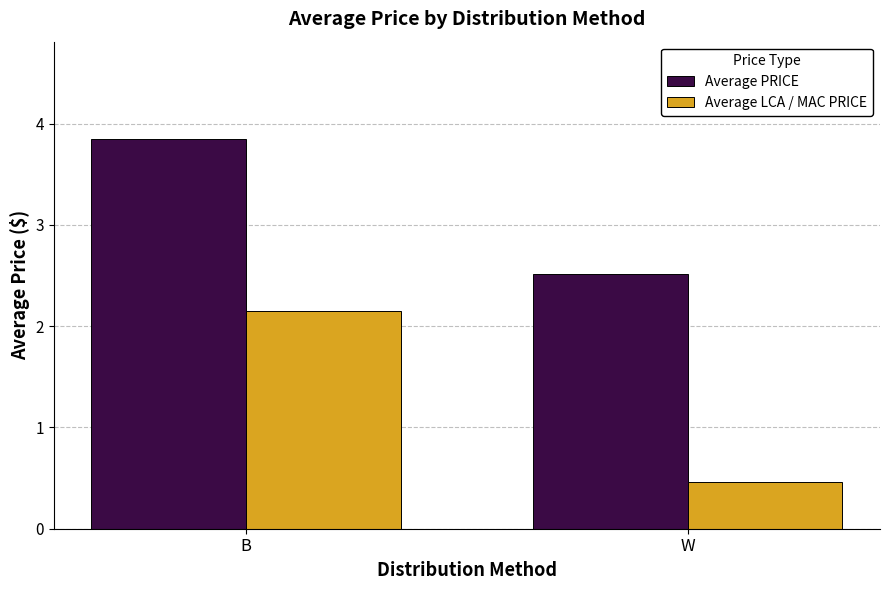

What is the average value of the Average PRICE series?

3.2